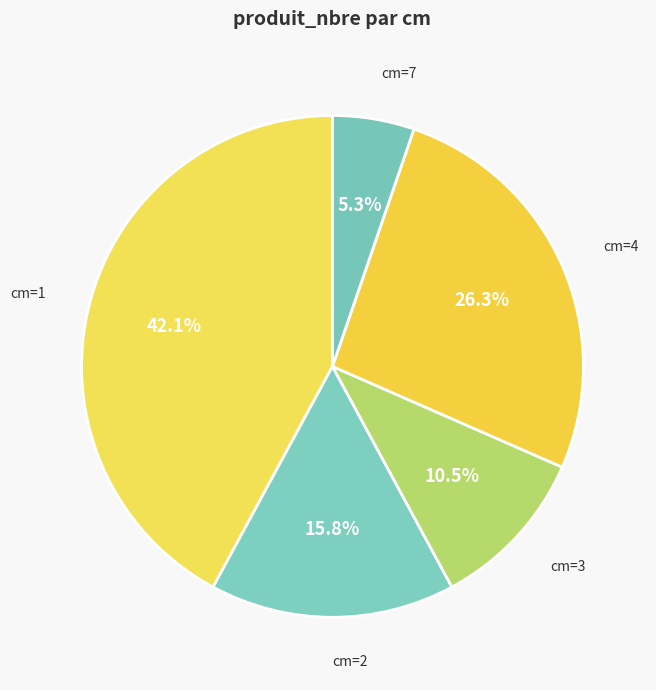

Is there any slice that represents more than half of the pie?

No